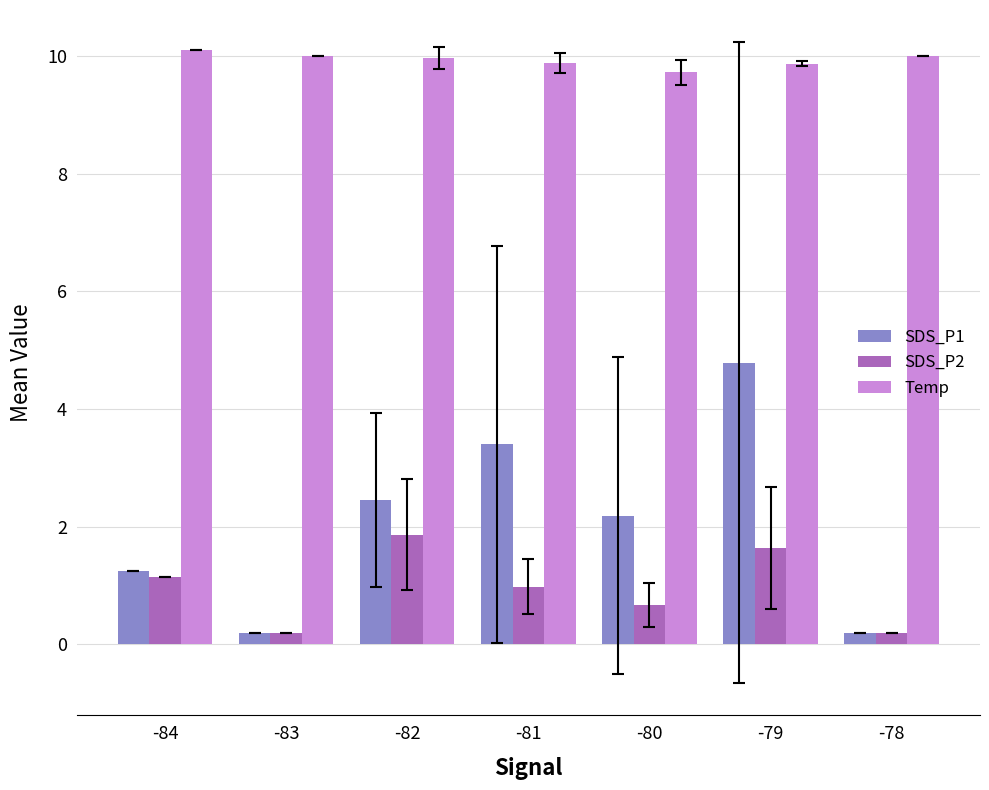

Is the value of SDS_P2 at -78 greater than the value of Temp at -83?

No